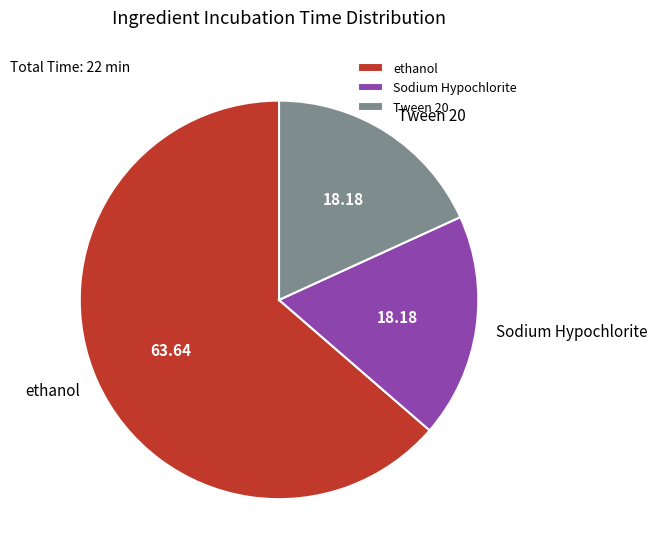

Count the number of slices in the pie.

3